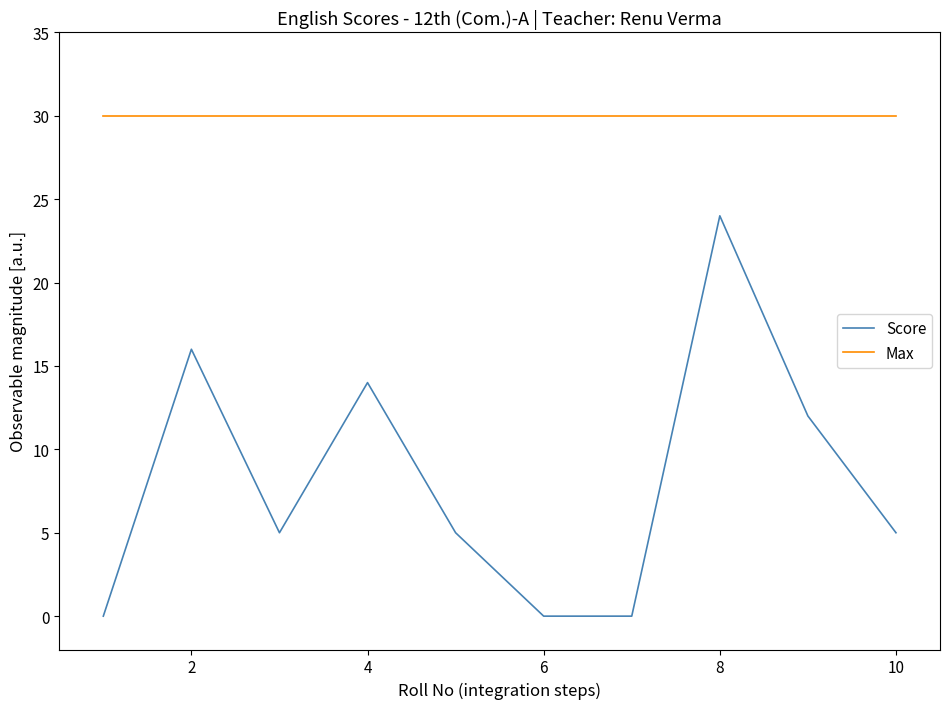

Rank the series by their maximum value, from highest to lowest.

Max, Score